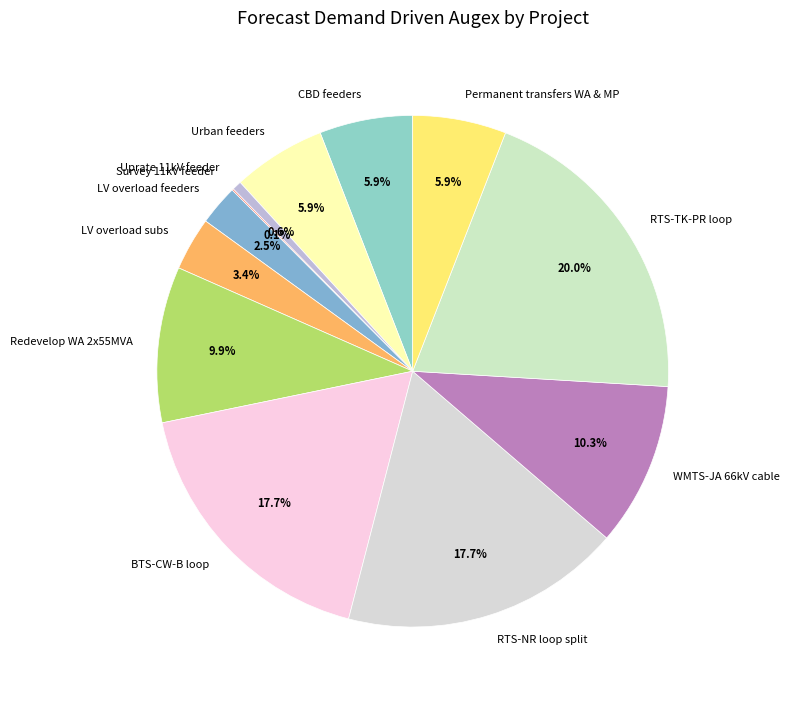

Which slice is the largest?

RTS-TK-PR loop